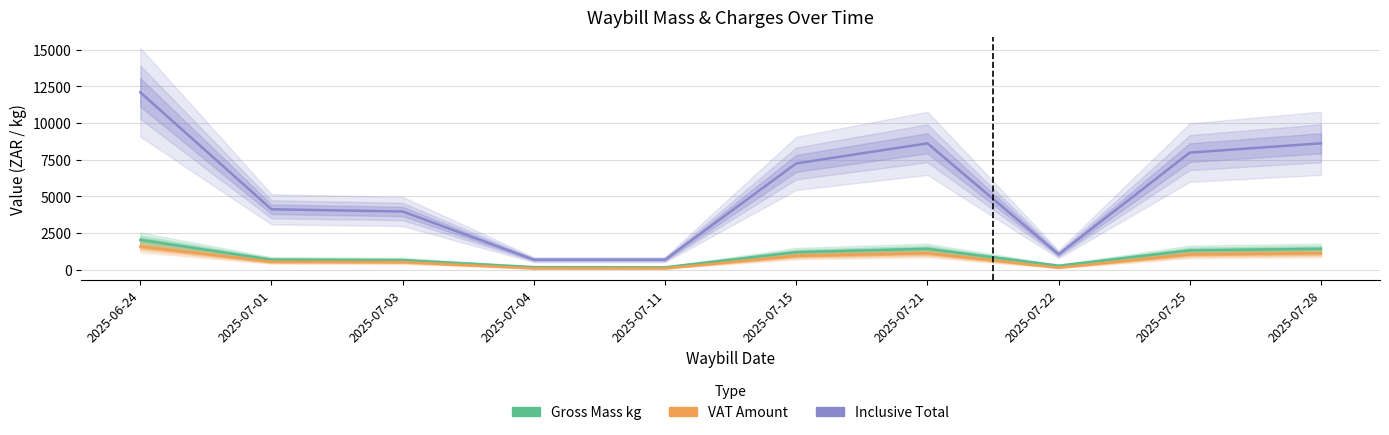

True or false: Inclusive Total and VAT Amount intersect in this chart.

False